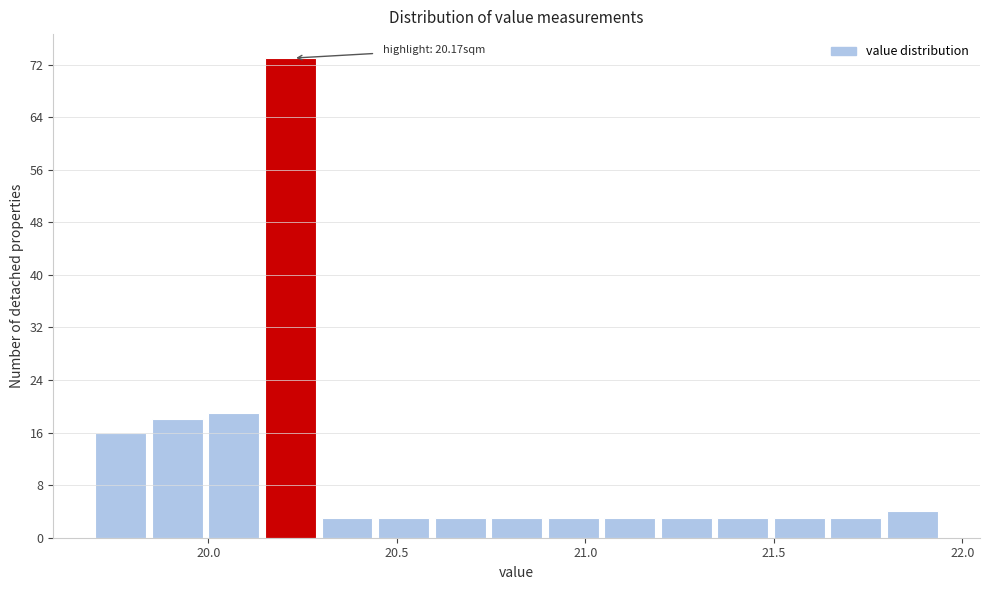

Around what value on the x-axis is the tallest bar? Give the approximate position of its centre, as read against the axis.

20.20